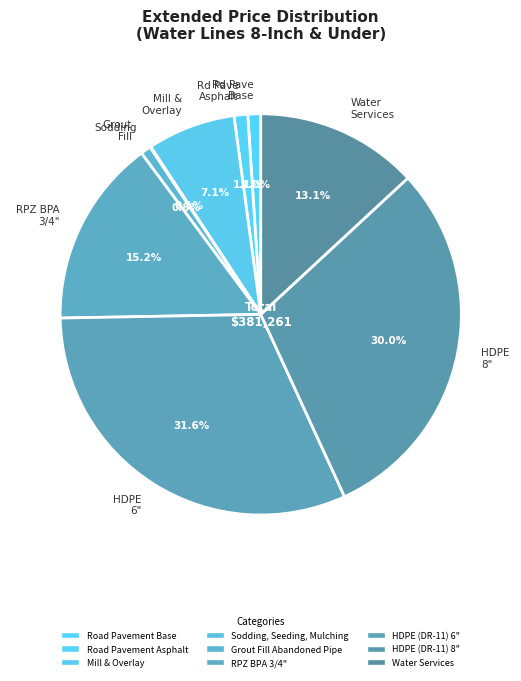

To the nearest percent, what is the average slice percentage?

11%